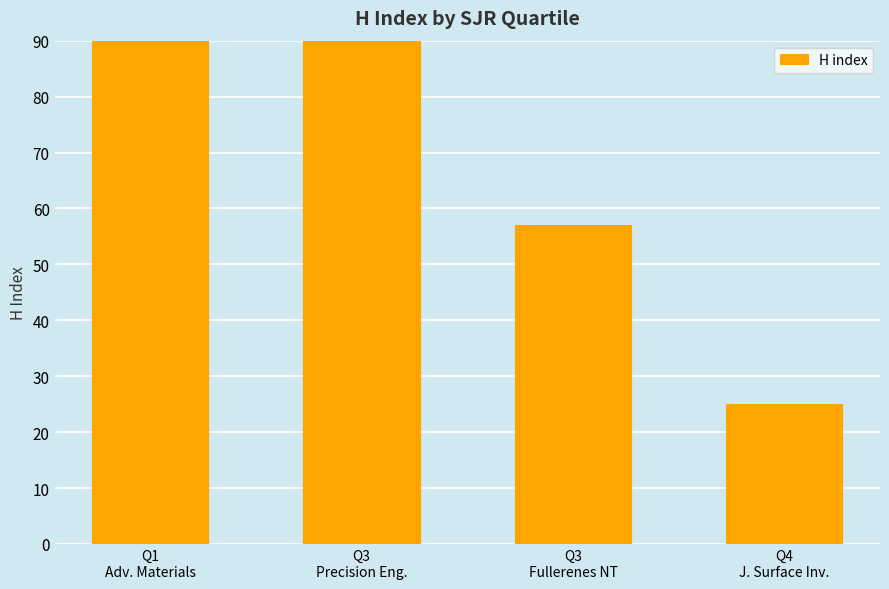

Rank the categories by value from highest to lowest.

Q1
Adv. Materials, Q3
Precision Eng., Q3
Fullerenes NT, Q4
J. Surface Inv.